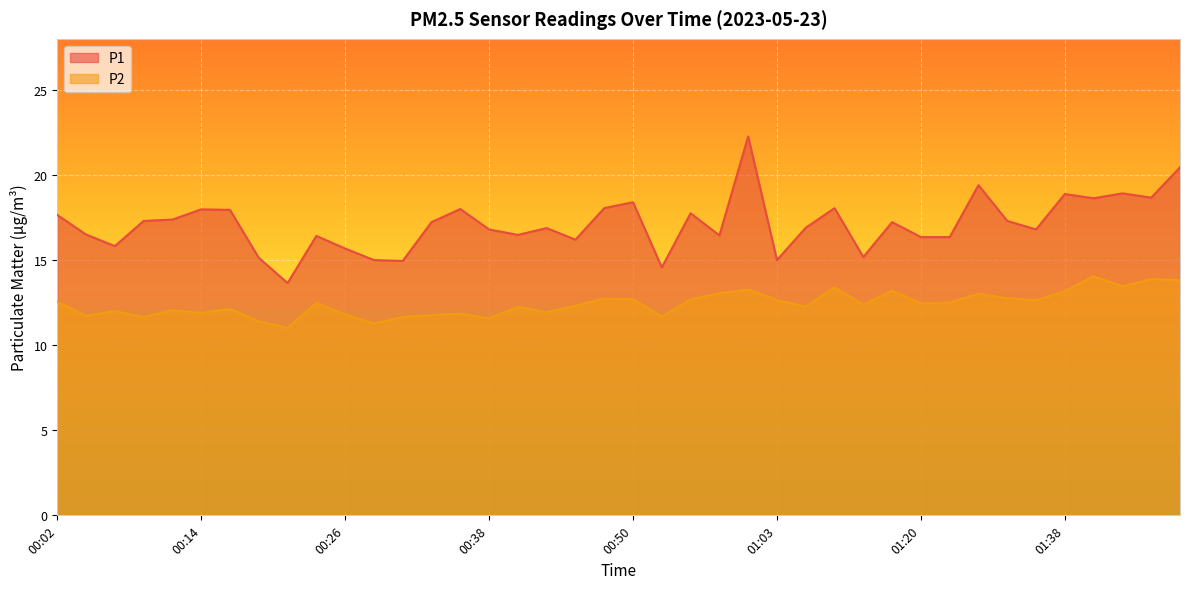

At which label is P1 closest to 17?

01:05